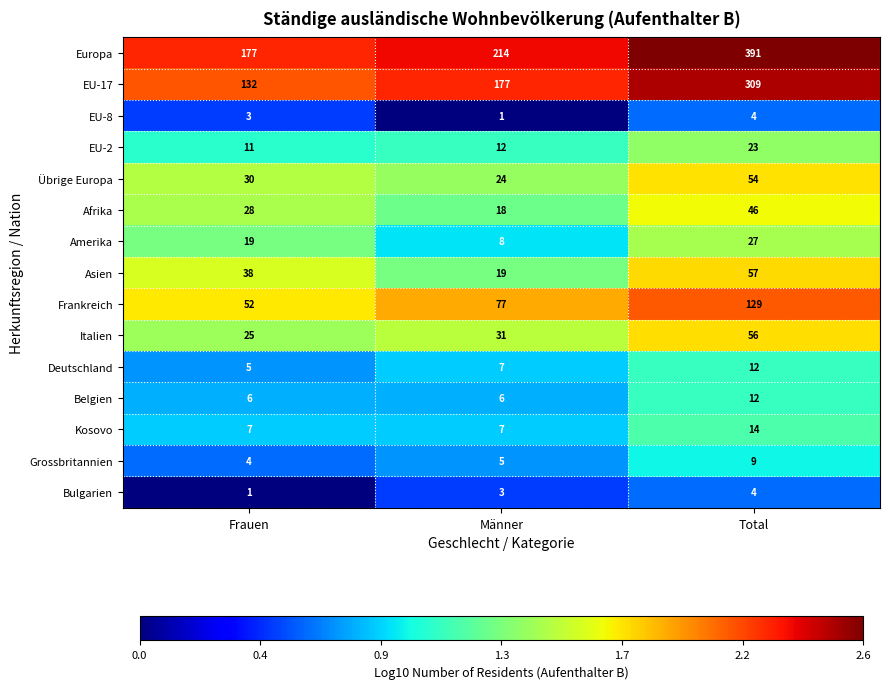

What is the average value of the Übrige Europa series?

36